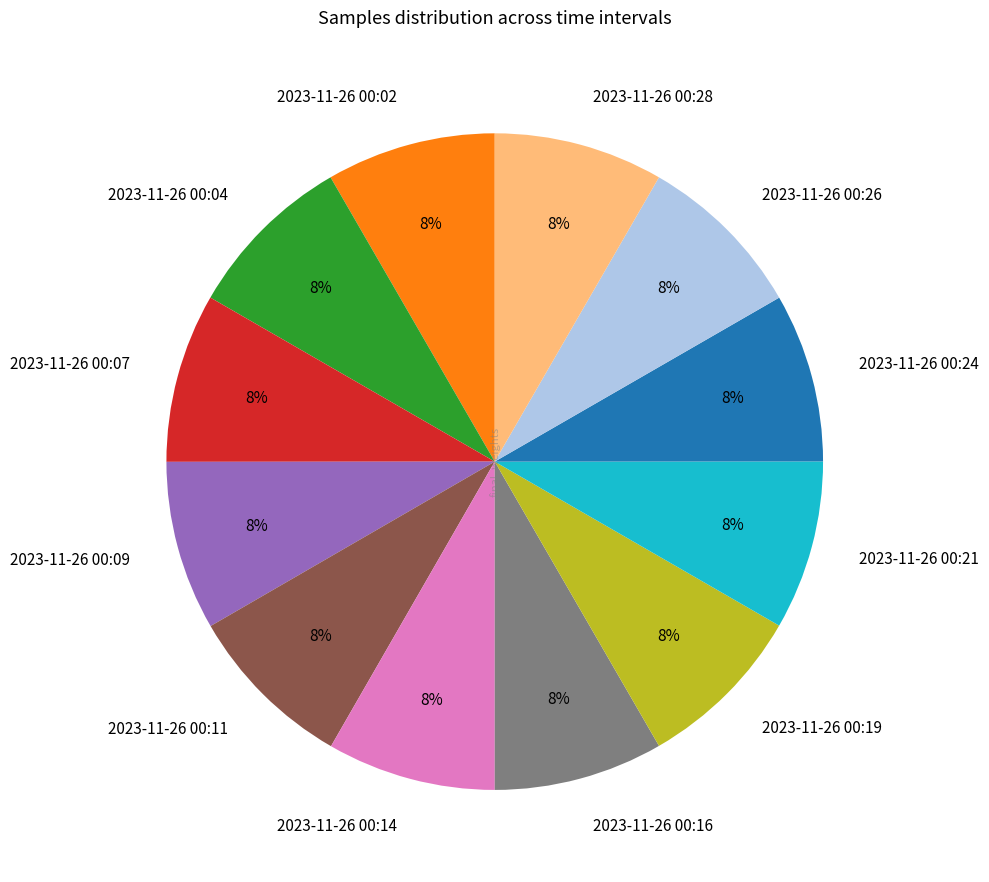

Is there any slice that represents more than half of the pie?

No